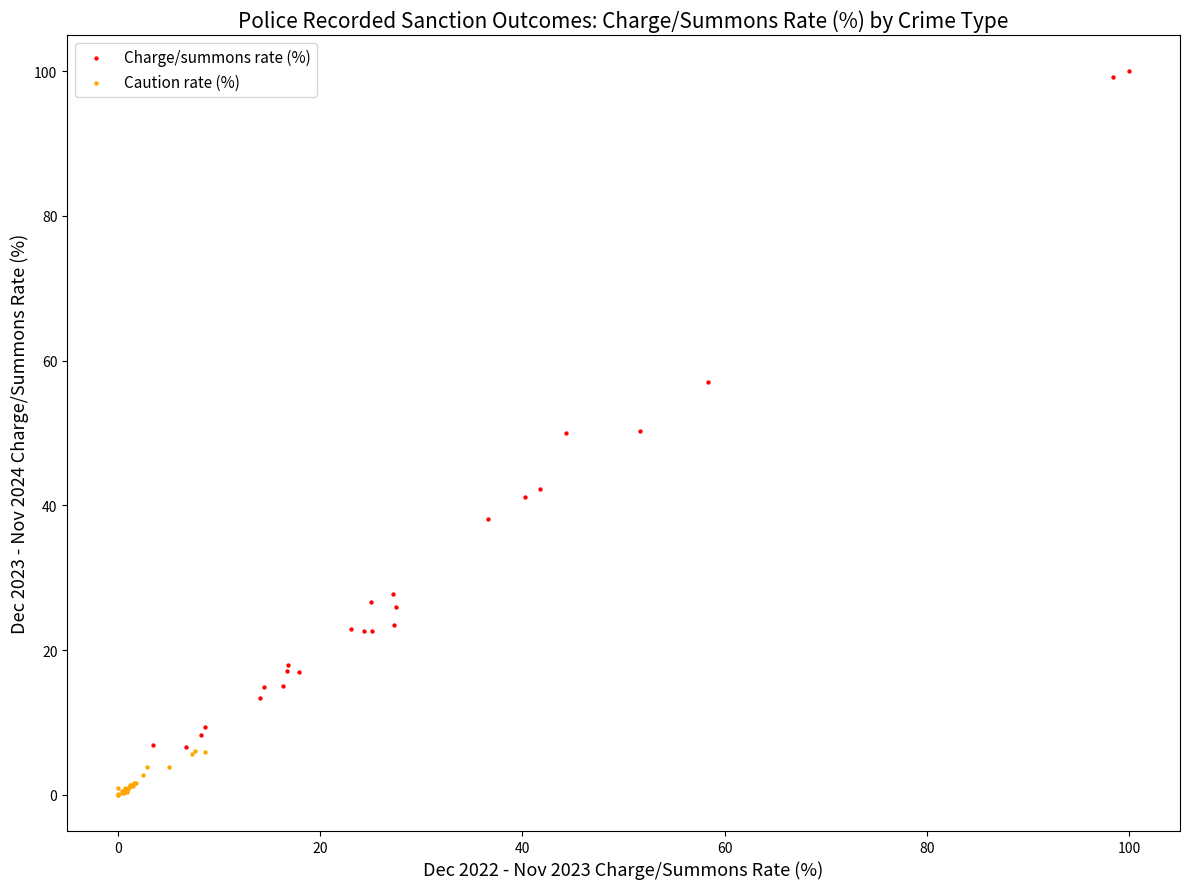

Which series contains the lowest Y value?

Caution rate (%)